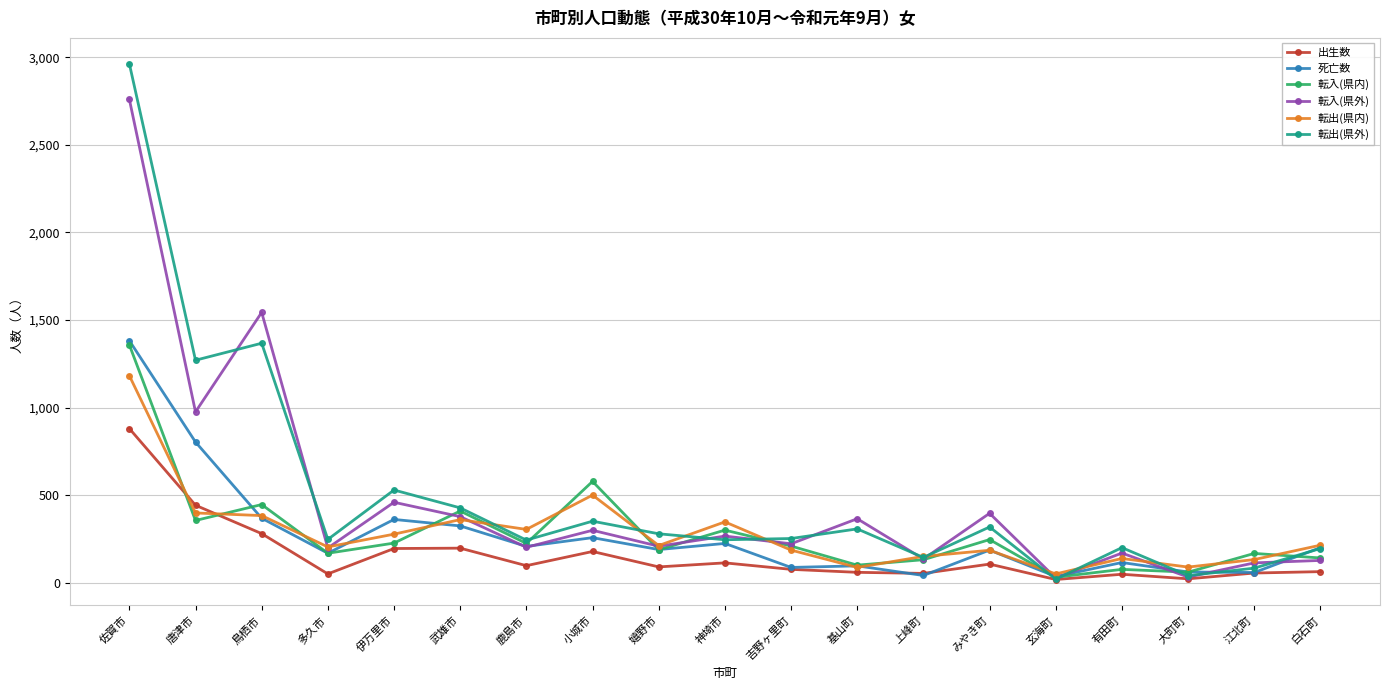

The 転出(県内) series shows 398 at 唐津市. True or false?

True